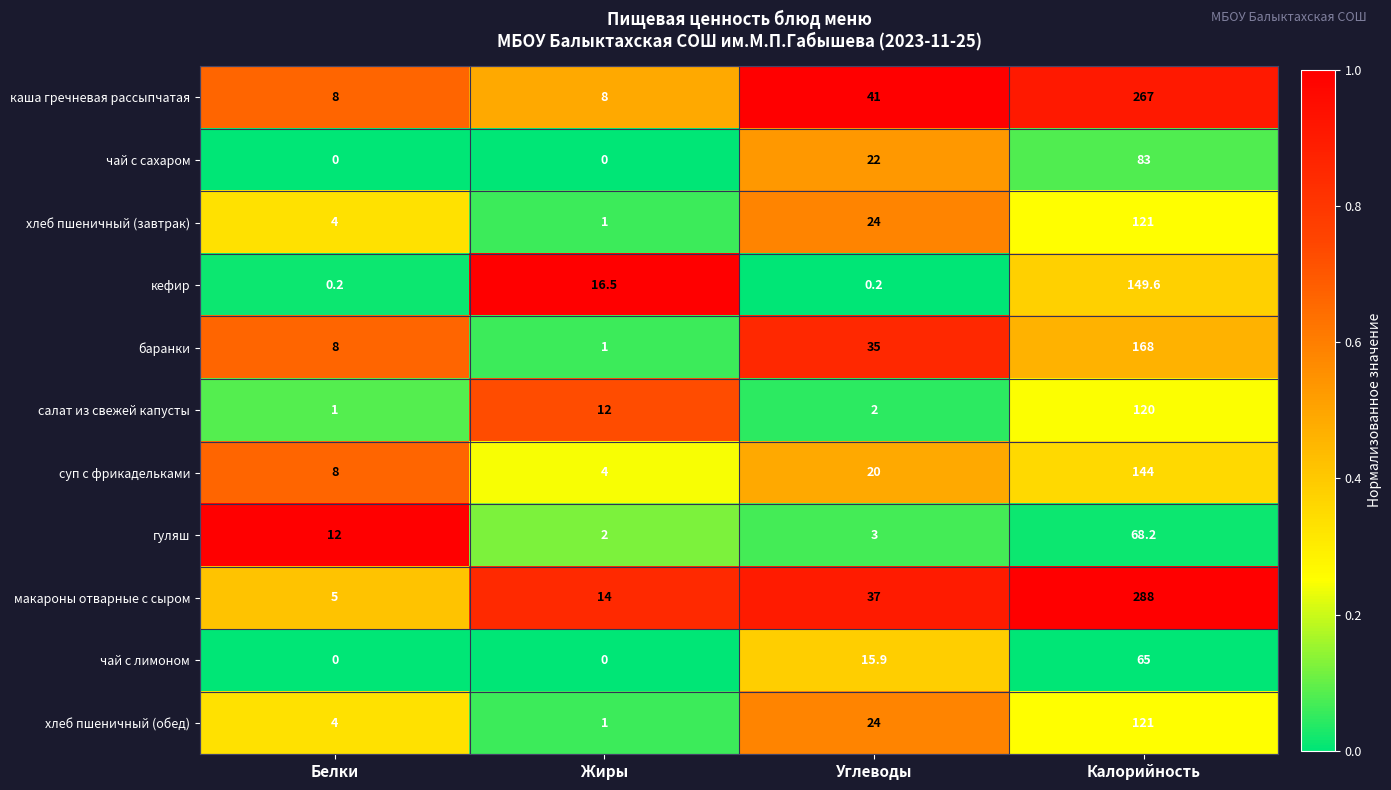

Which category has the highest value in the хлеб пшеничный (завтрак) series?

Калорийность